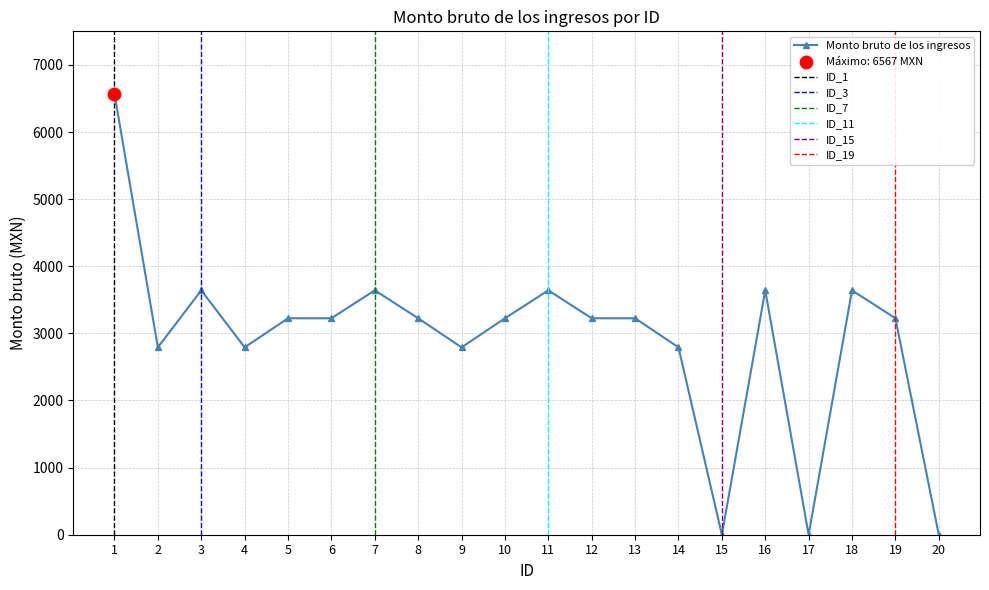

Between 2 and 10, which is larger?

10